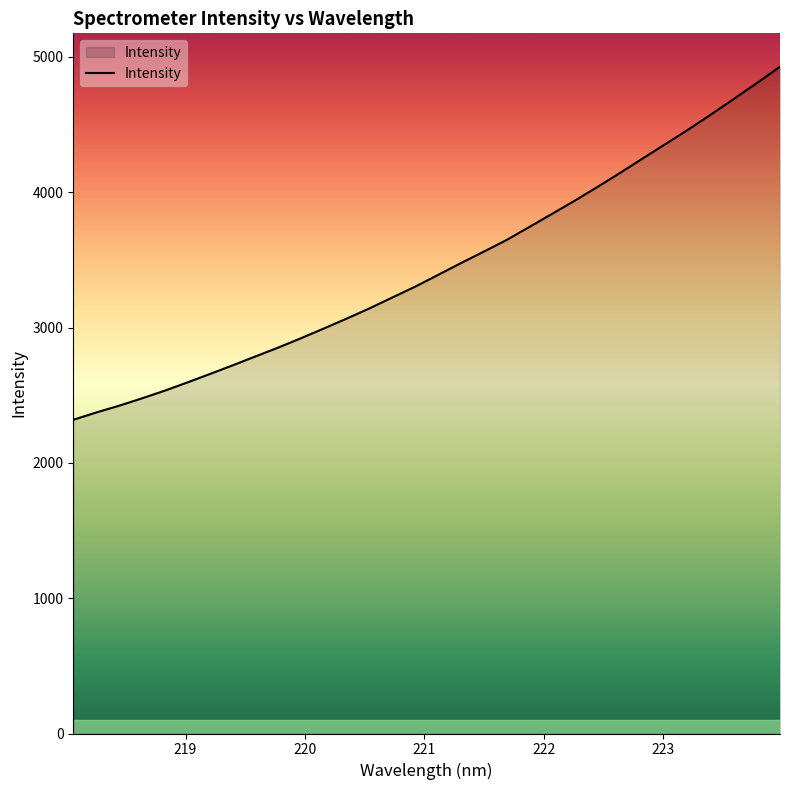

What is the difference between the maximum and minimum values?

2609.0